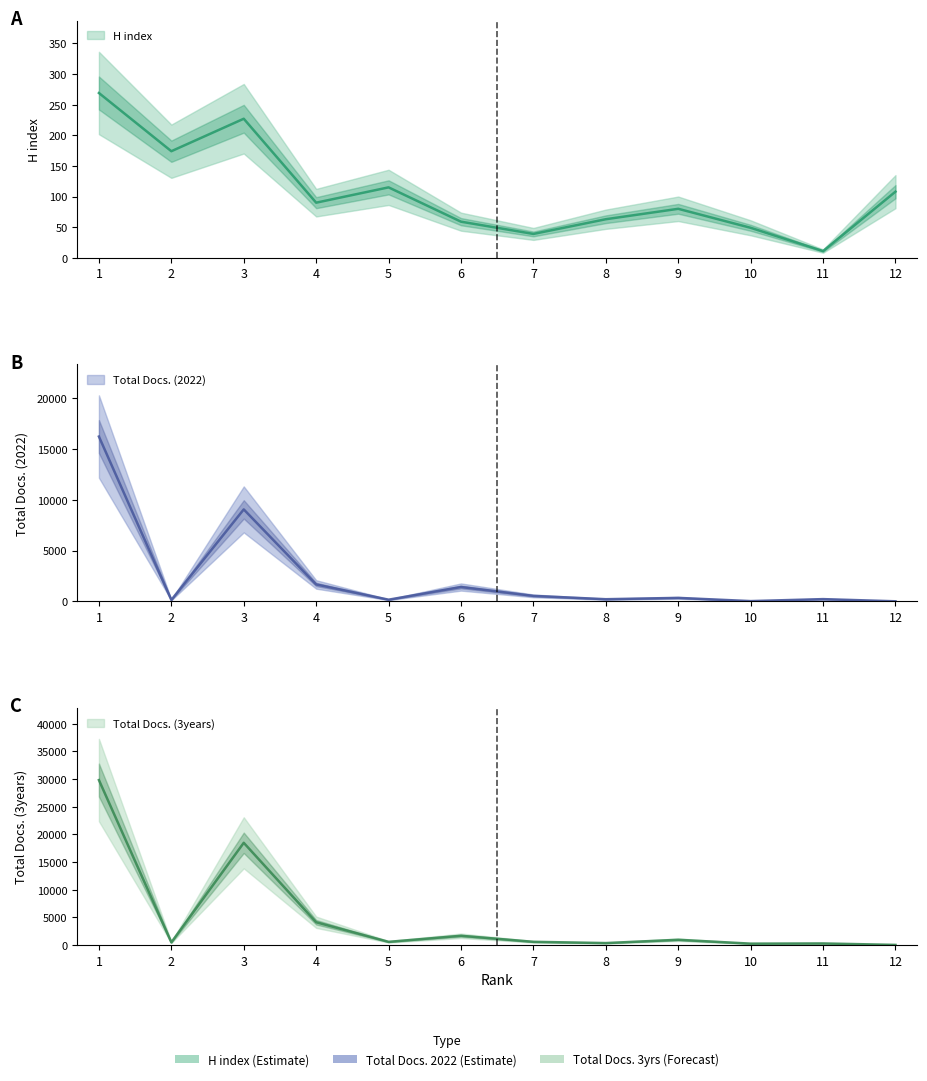

What are all the series names shown in the legend?

H index, Total Docs. (2022), Total Docs. (3years)